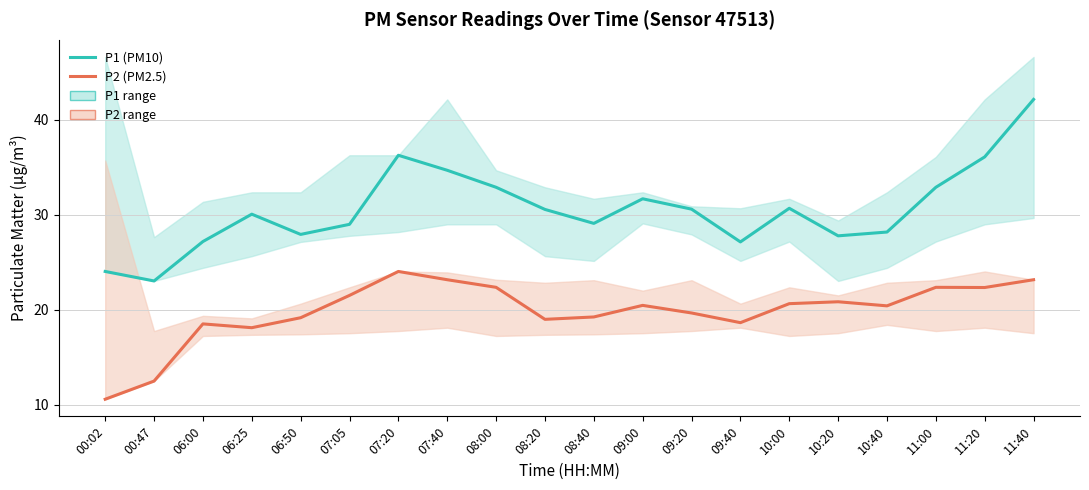

Which label corresponds to the smallest value in the chart?

00:02